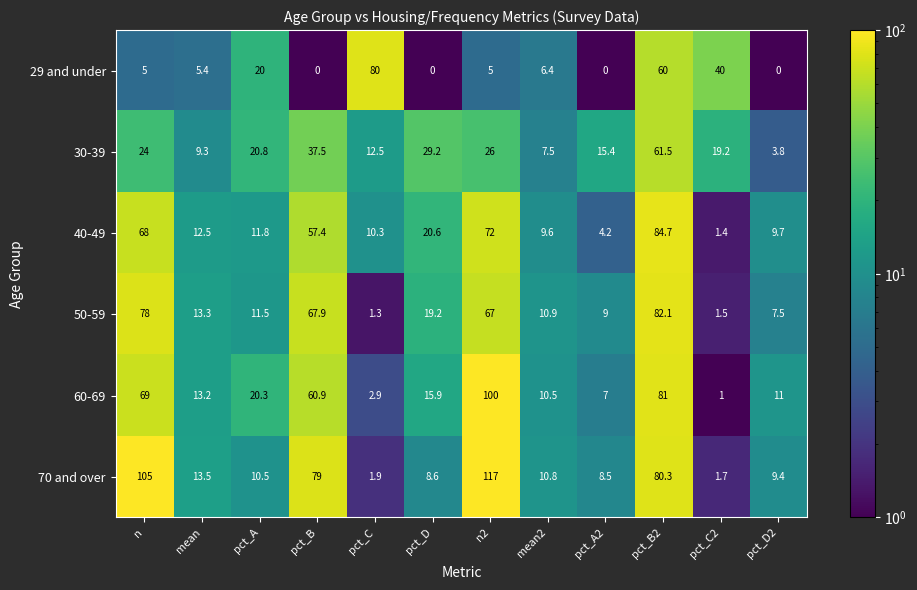

What is the sum of all 40-49 values?

362.2